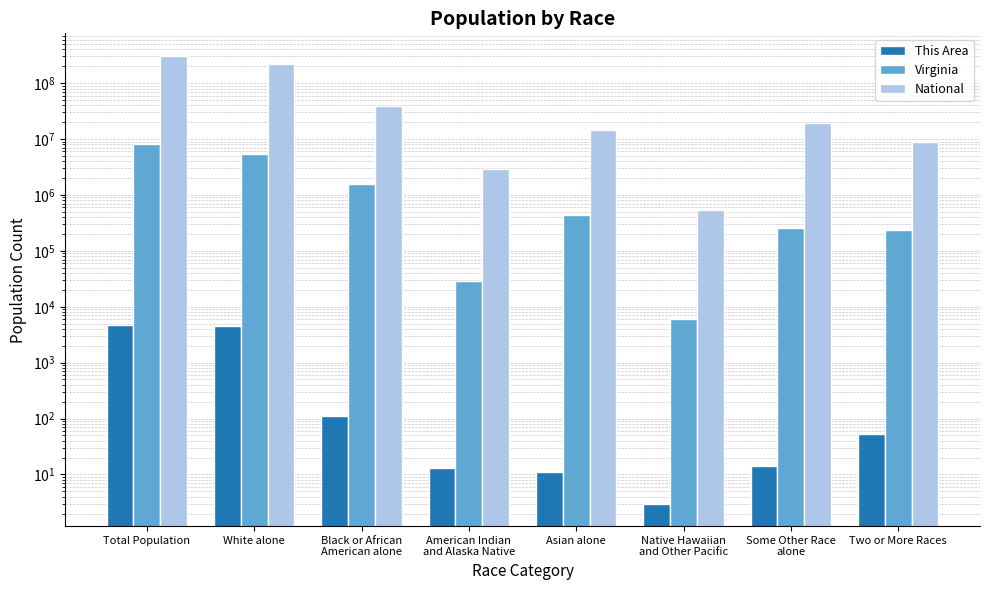

What is the total value across all series at Native Hawaiian
and Other Pacific?

545996